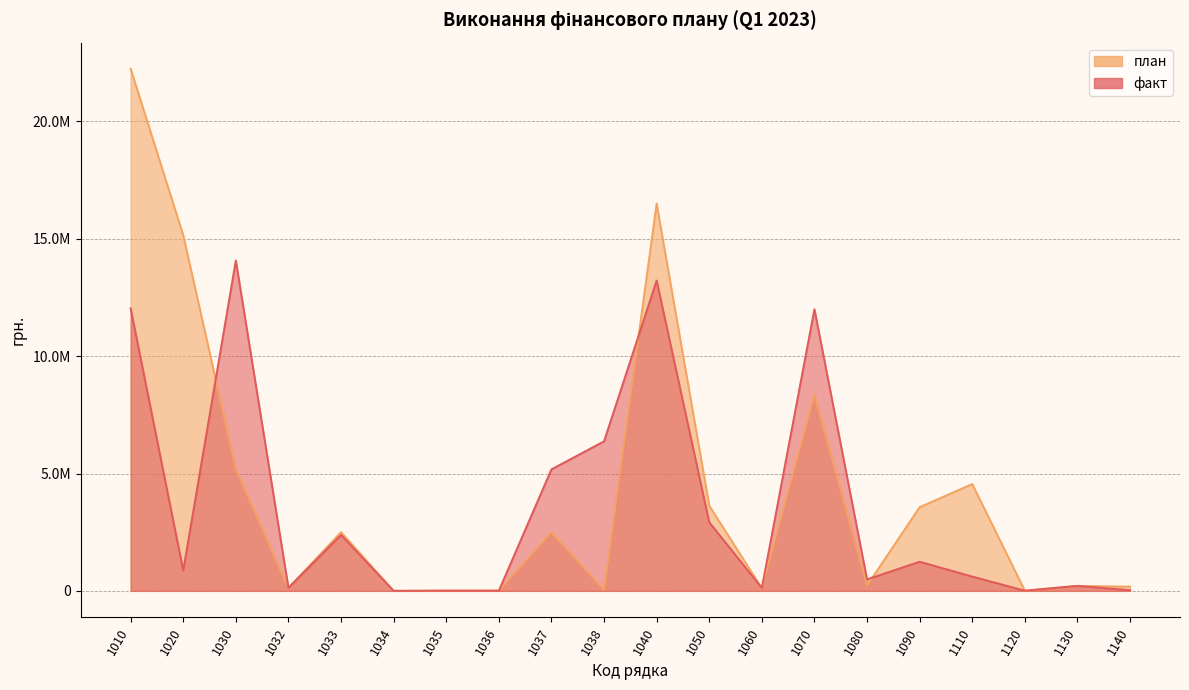

At which category is the sum across all series the highest?

1010